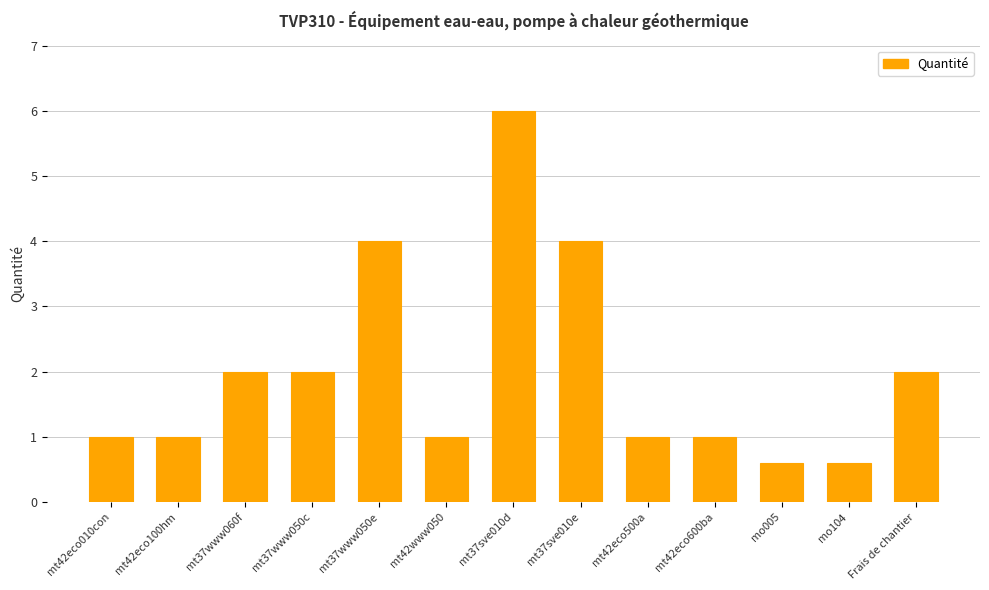

What is the approximate value at mt42eco010con?

1.0